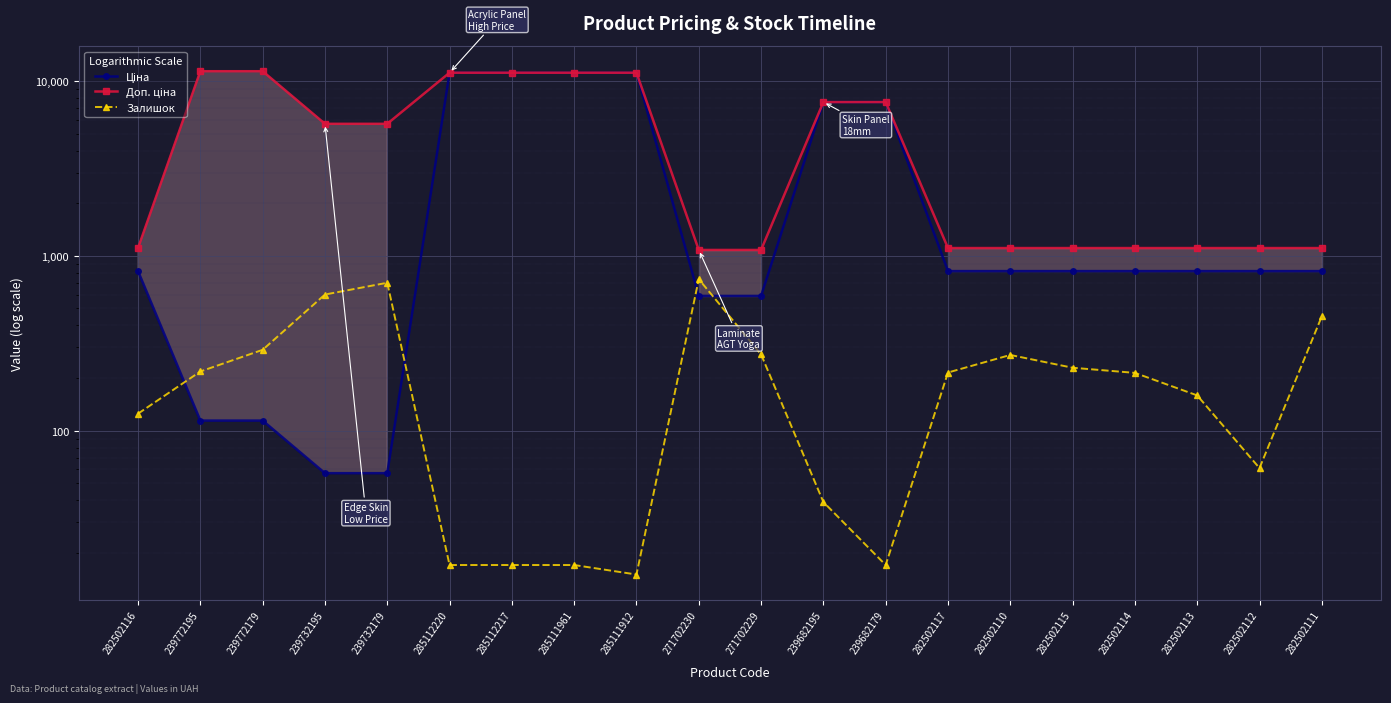

Is the value of Залишок at 282502112 greater than the value of Ціна at 285111912?

No